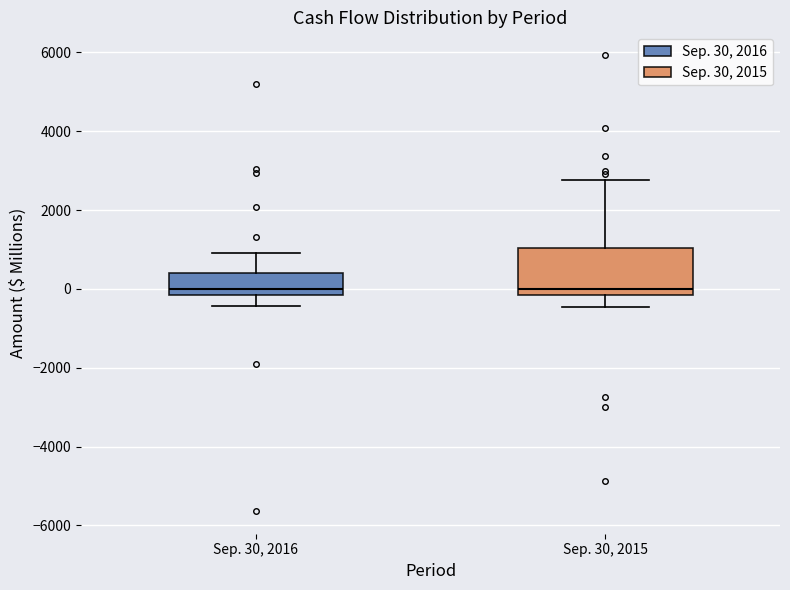

Where is the lower edge of the box for Sep. 30, 2015 on the y-axis? The values are not printed on the chart, so give them approximately, as read against the axis.

-200